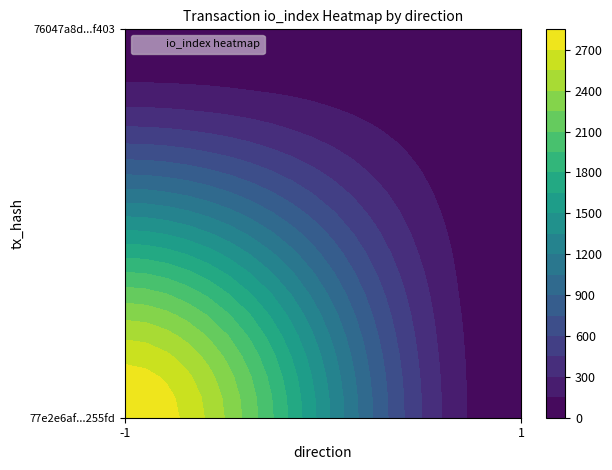

Between direction and io_index, which is larger?

io_index